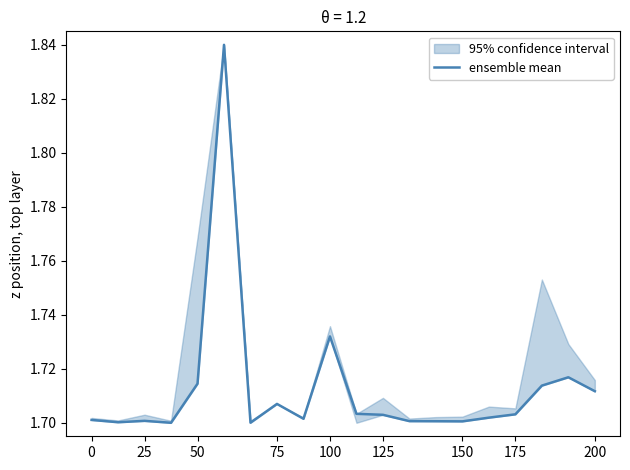

What is the average value?

1.7